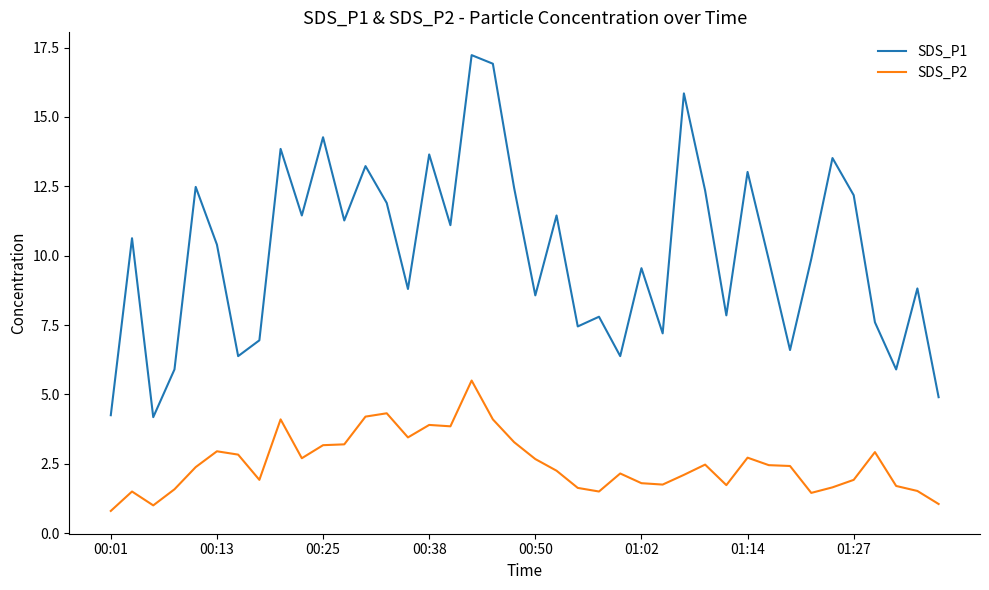

Rank the series by their average value, from highest to lowest.

SDS_P1, SDS_P2